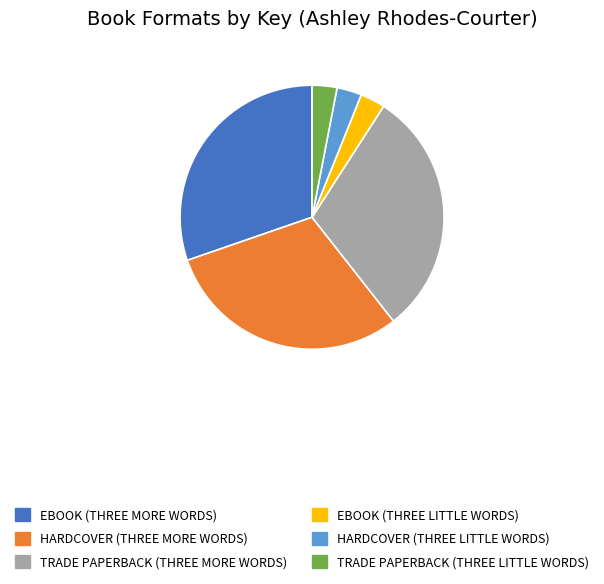

The EBOOK (THREE MORE WORDS) slice represents 20% of the pie. True or false?

False